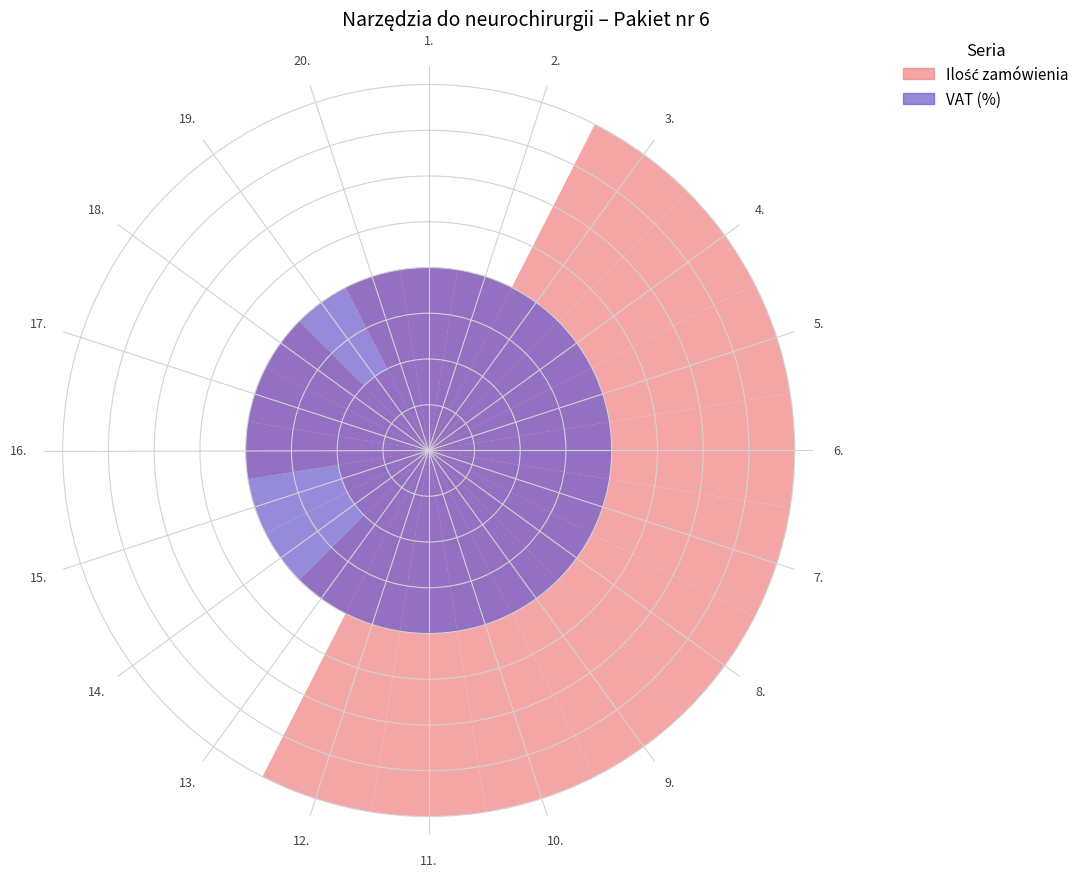

Is it true that VAT (%) equals 2 at 5.?

True